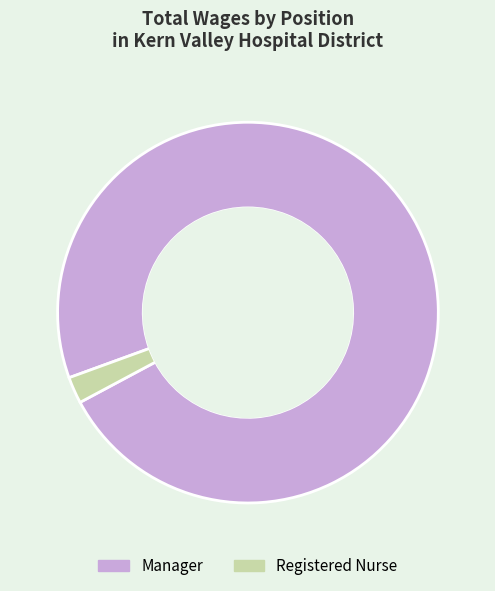

Is there a majority slice in this chart?

Yes